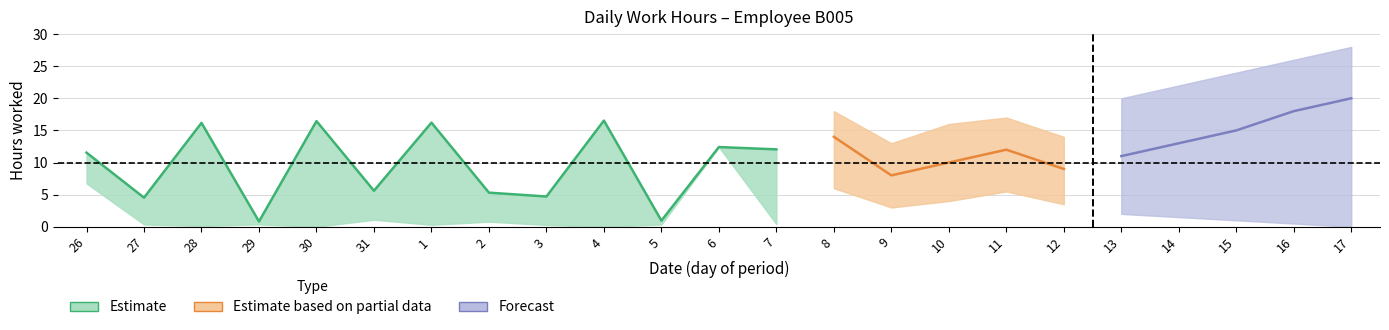

What is the maximum value for low_lower?

12.4